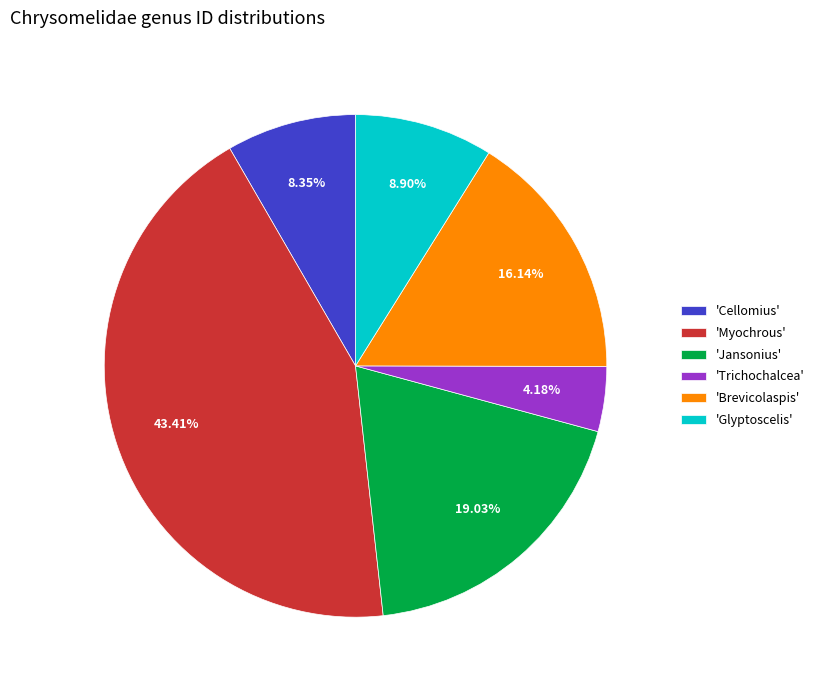

What is the ratio of the value at 'Jansonius' to the value at 'Glyptoscelis'?

2.1